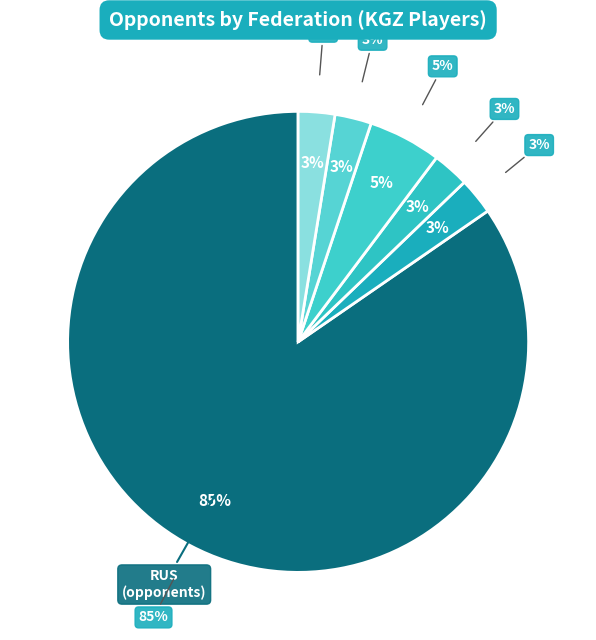

What is the change in value from KGZ to AZE?

+293